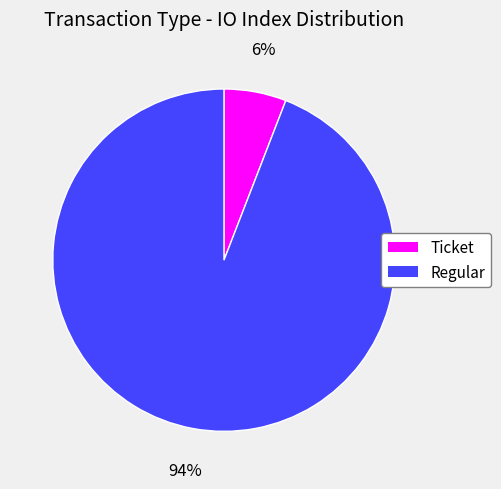

To the nearest percent, what is the difference between the largest and smallest slice percentages?

88%